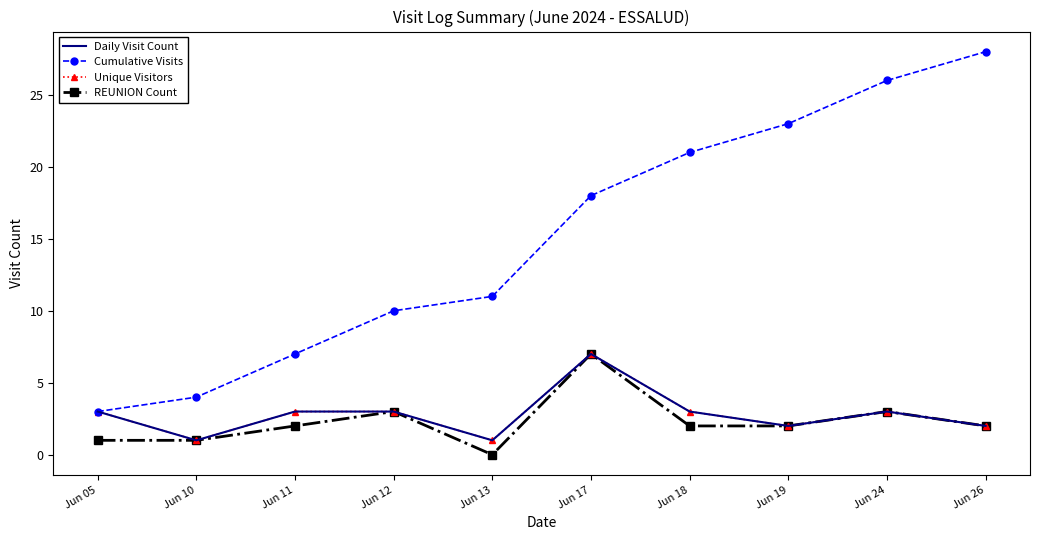

The Unique Visitors series shows 2 at Jun 11. True or false?

False